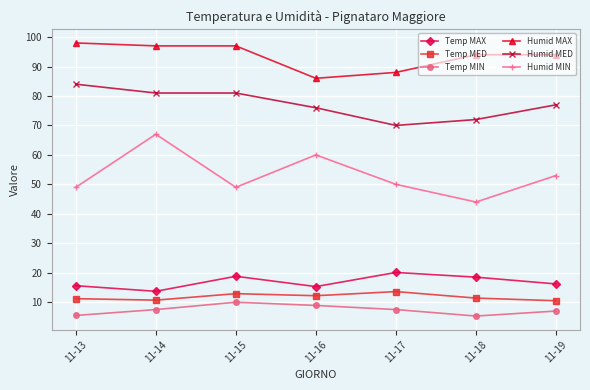

What is the value of the Temp MIN point at the 4th from the left?

8.9